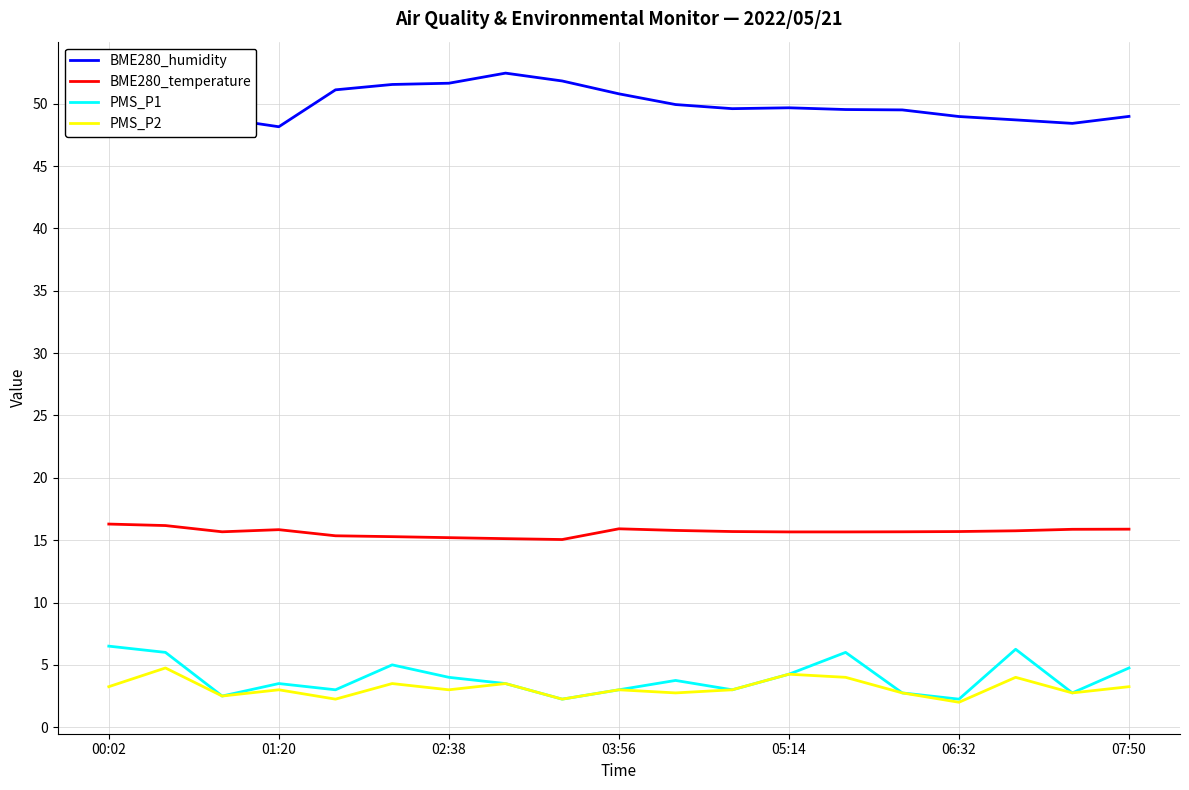

True or false: BME280_temperature and PMS_P2 intersect in this chart.

False